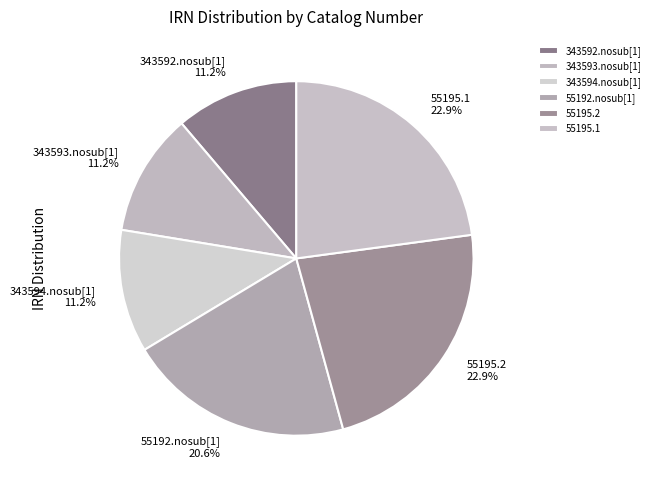

How many segments does this pie chart have?

6